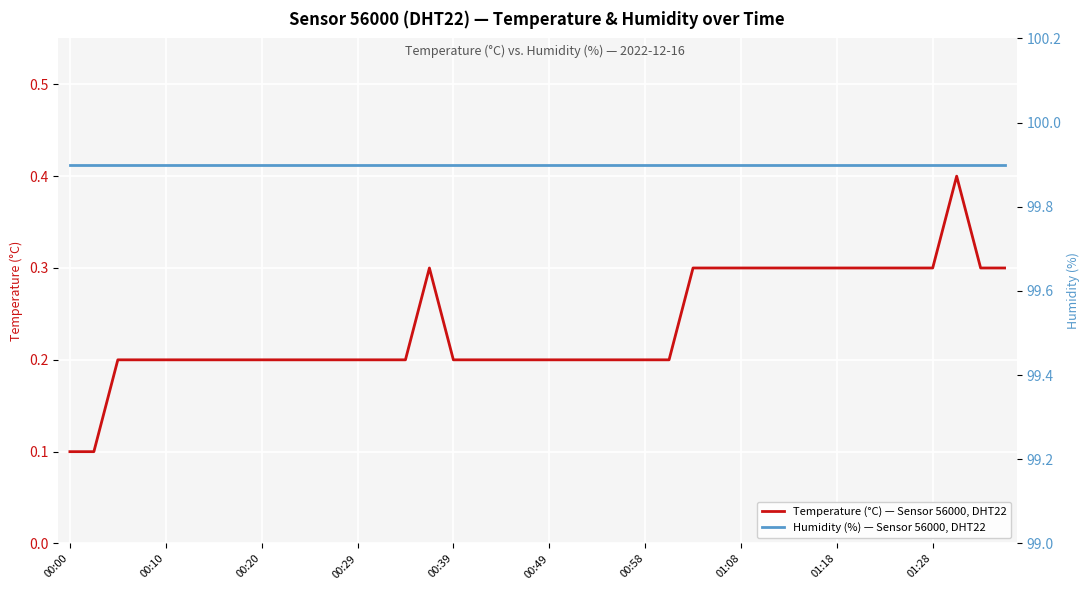

True or false: Humidity (%) — Sensor 56000, DHT22 and Temperature (°C) — Sensor 56000, DHT22 cross at least once.

False